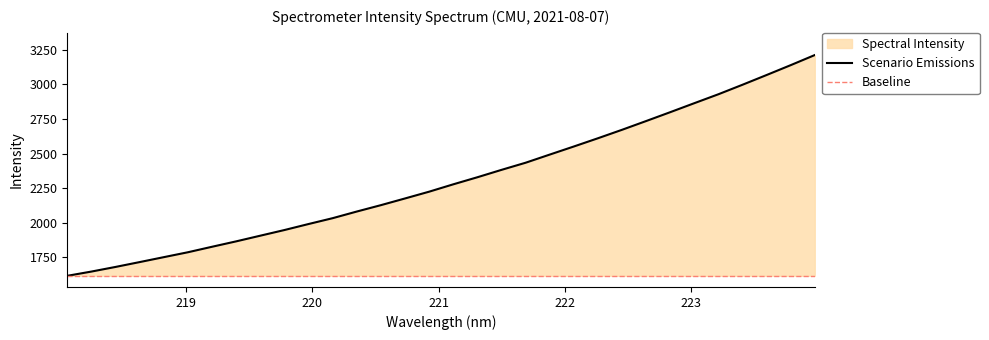

True or false: the data shows 2492.3 at 221.8812.

True